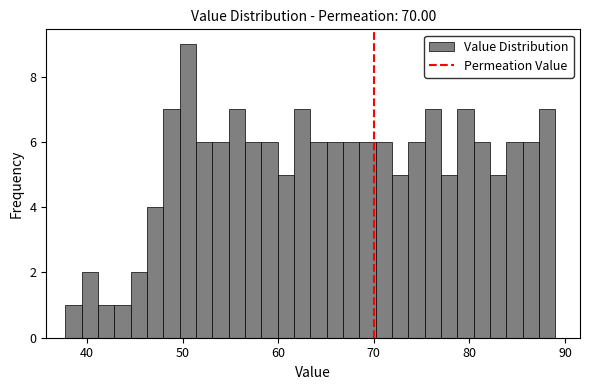

Read against the x-axis, roughly where is the centre of the tallest bar?

51